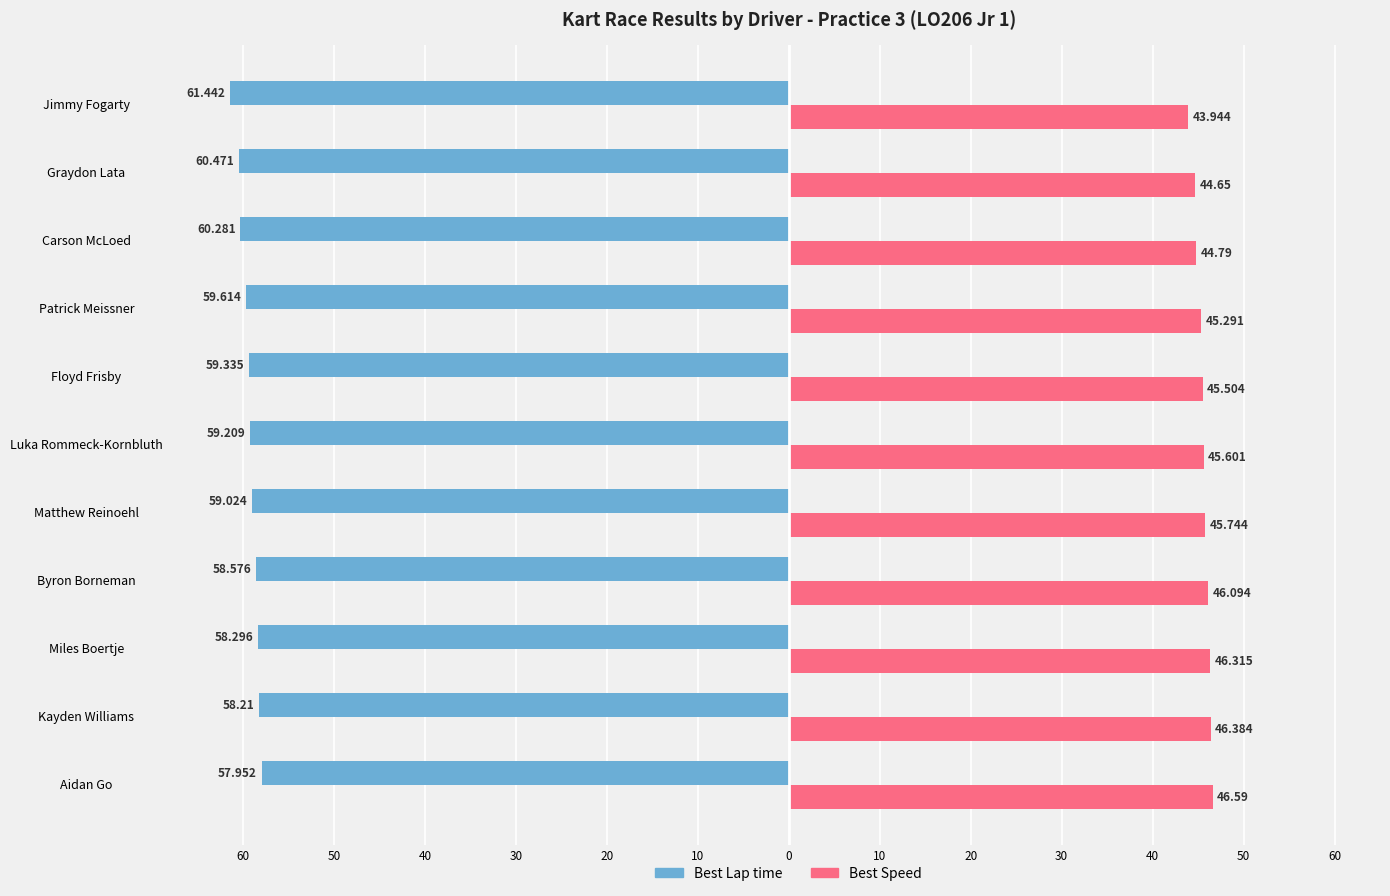

What are all the series names shown in the legend?

Best Lap time, Best Speed